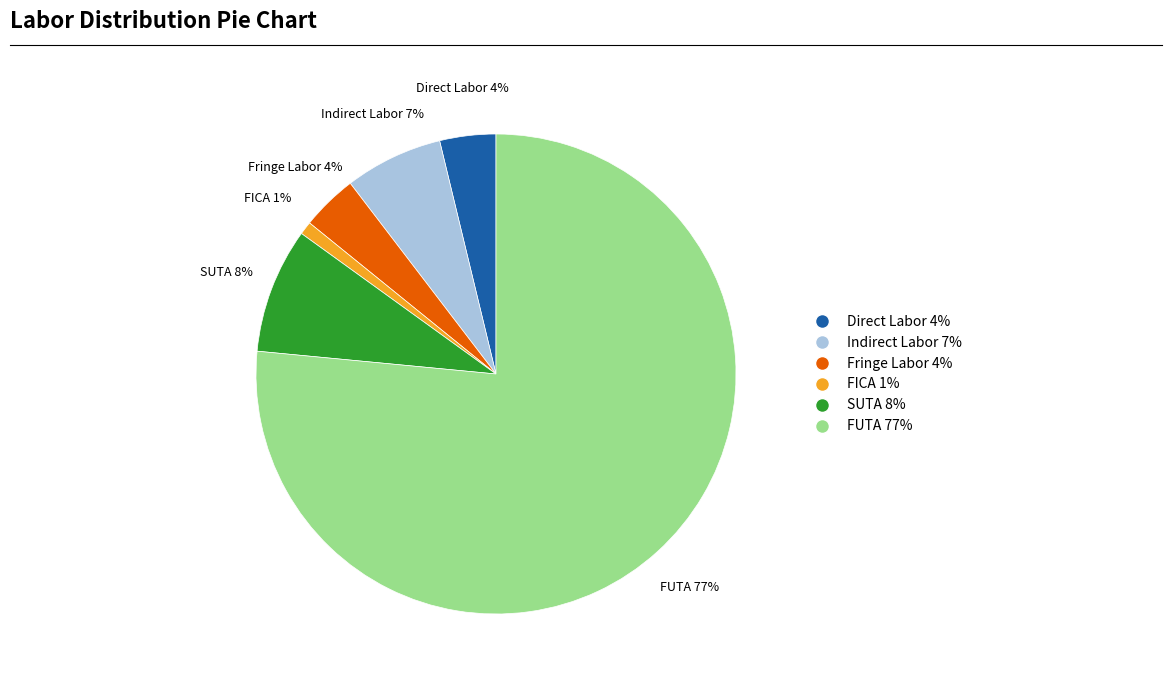

To the nearest percent, what is the average slice percentage?

17%